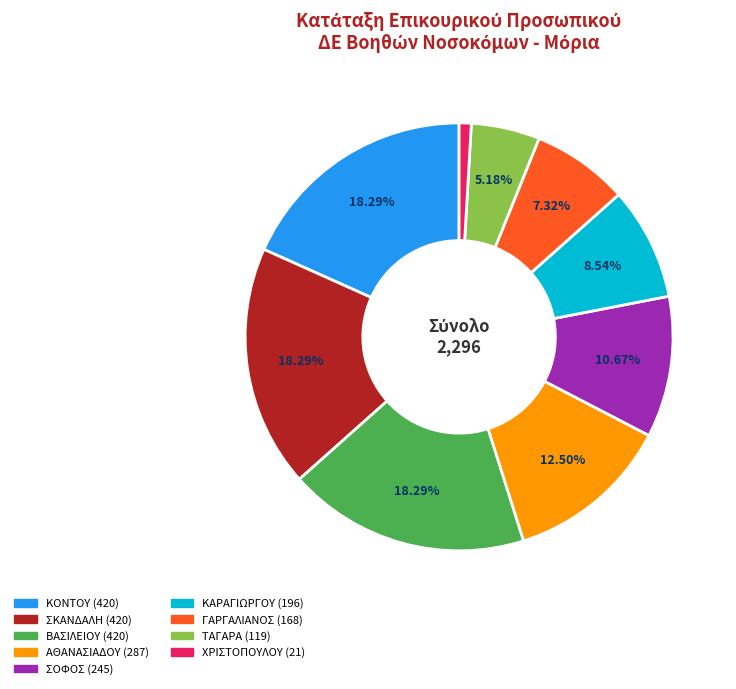

What is the smallest slice in the pie chart?

ΧΡΙΣΤΟΠΟΥΛΟΥ